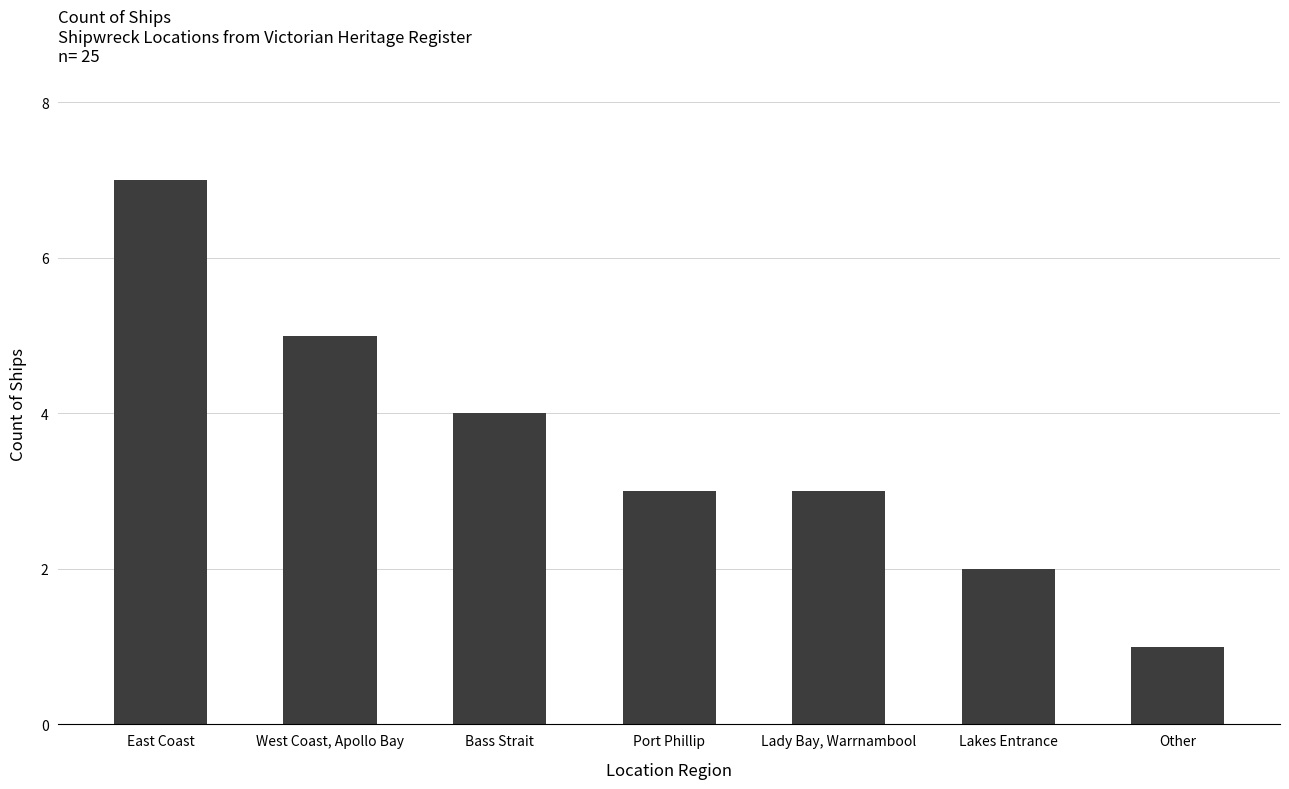

What is the smallest value displayed?

1